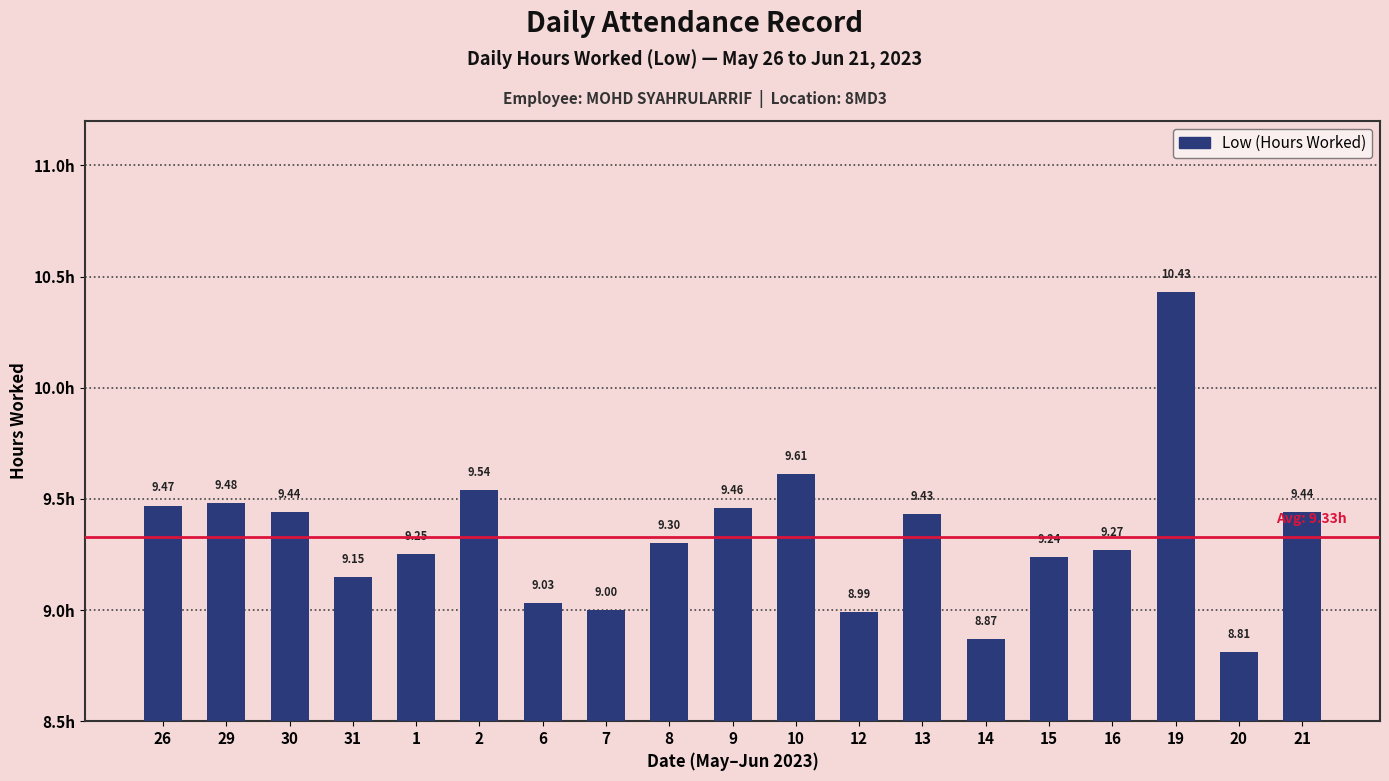

What is the difference between the maximum and minimum values?

1.6